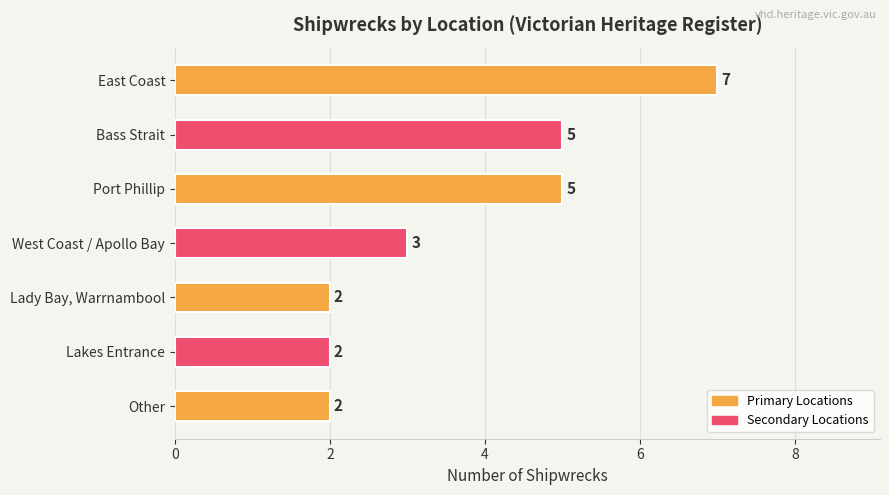

What is the label of the 2nd bar from the top?

Bass Strait